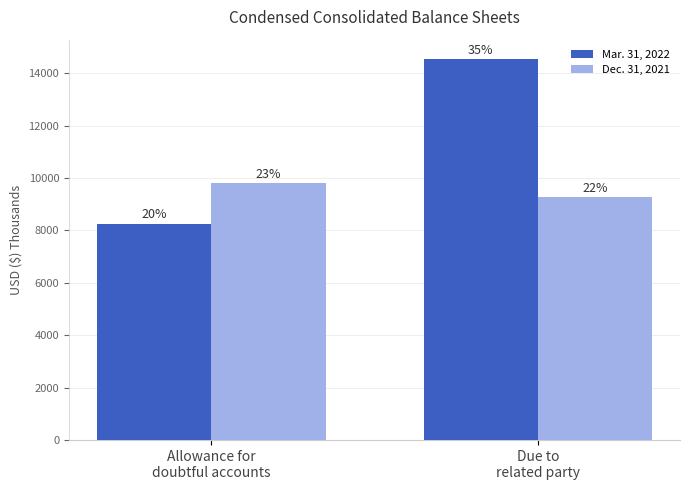

What is the average value of the Dec. 31, 2021 series?

9542